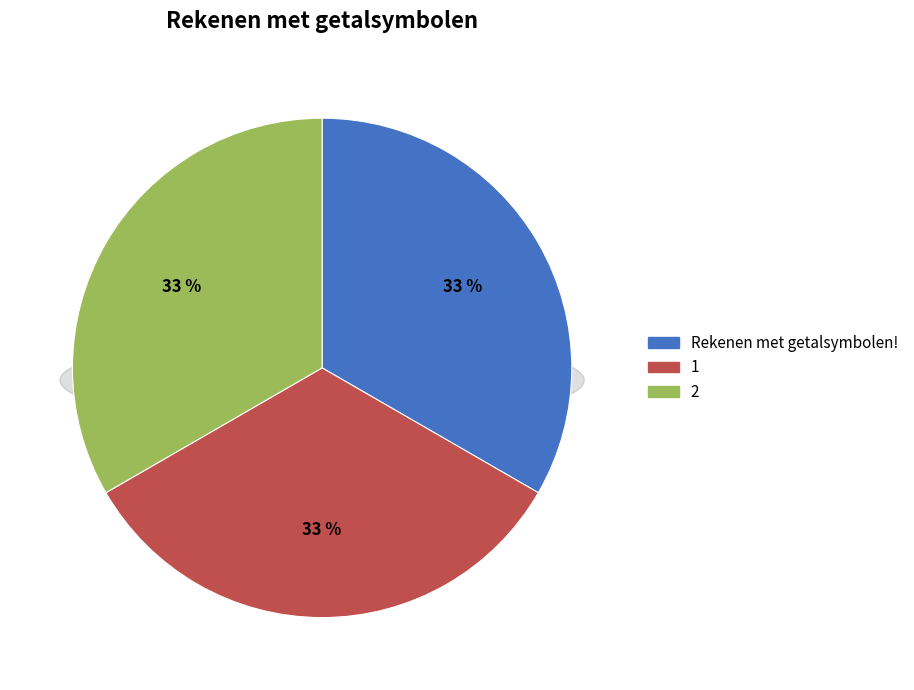

Do Rekenen met getalsymbolen! and 2 together represent more than half of the pie?

Yes